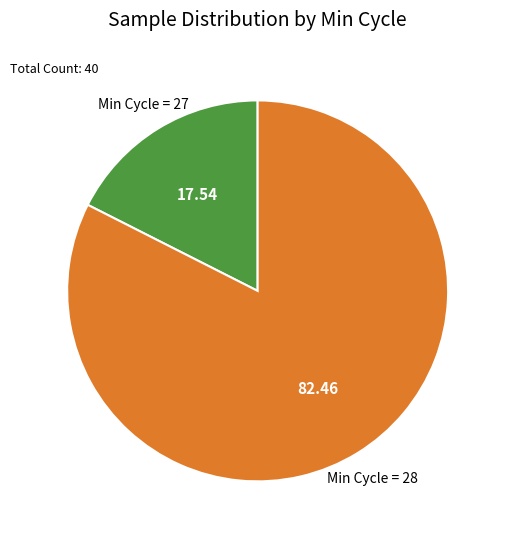

Is there any slice that represents more than half of the pie?

Yes